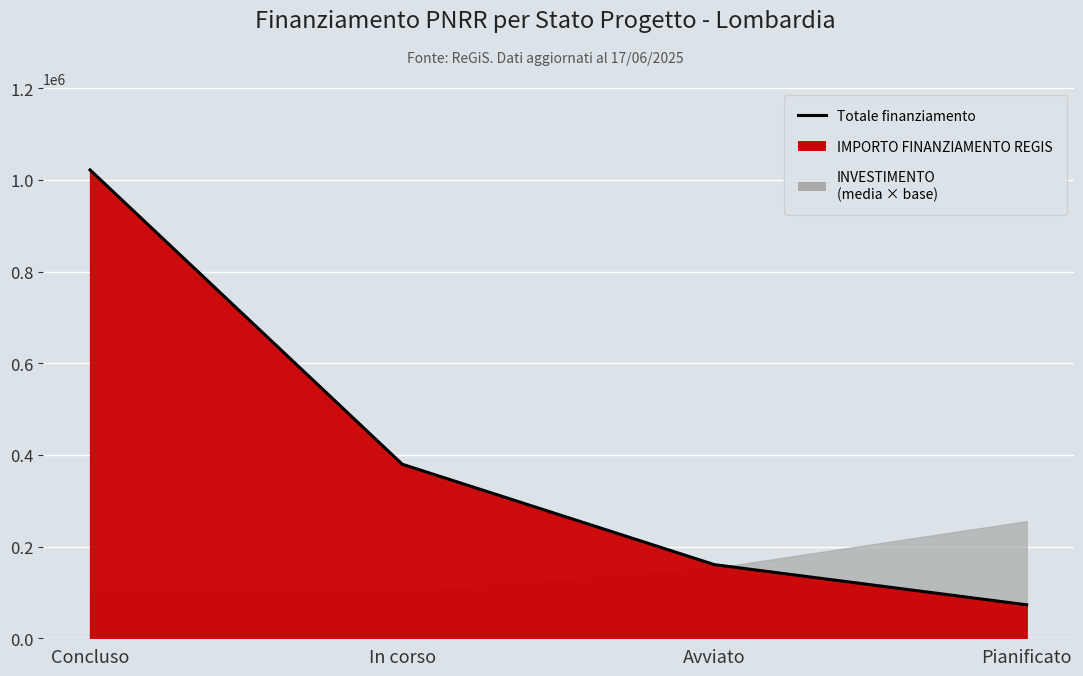

What is the average value?

408746